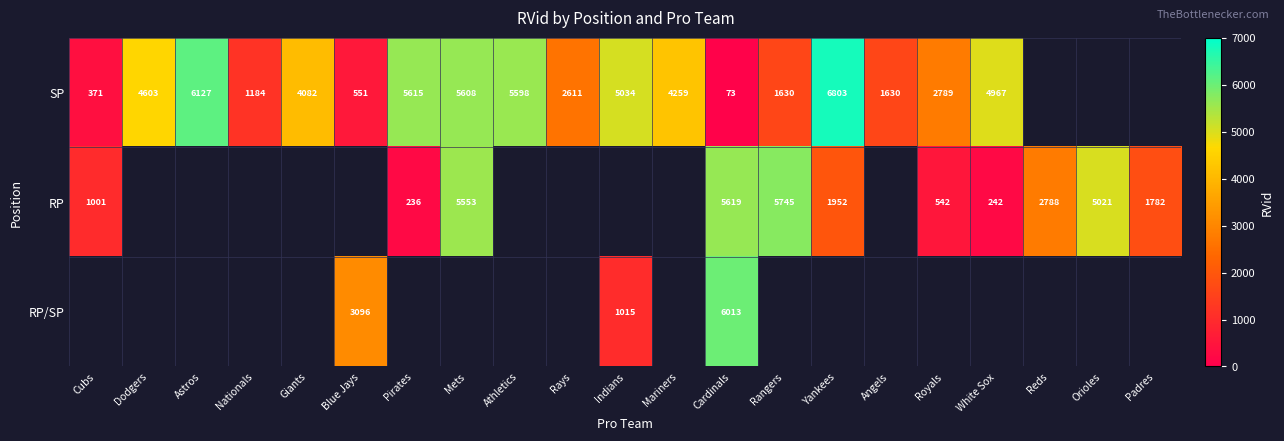

What is the smallest value displayed?

73.0